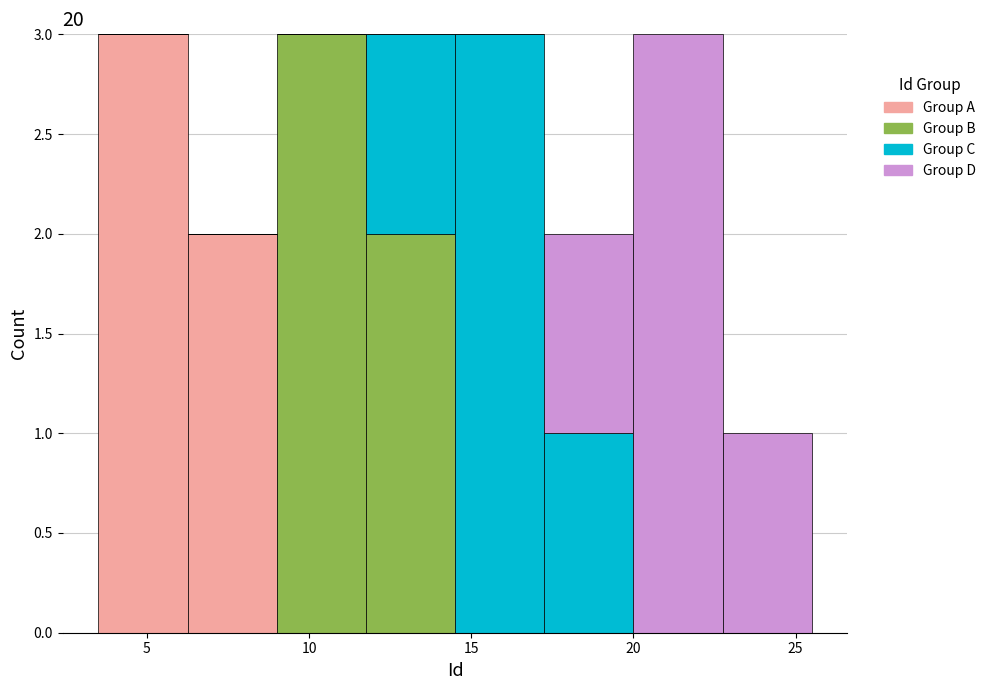

Reading left to right, transcribe this chart: for each stacked bar, give the range it covers on the x-axis and its total height. Neither the bar edges nor the heights are printed on the chart, so give them approximately, as read against the axes.

3.50 to 6.25: 3
6.25 to 9.00: 2
9.00 to 11.75: 3
11.75 to 14.50: 3
14.50 to 17.25: 3
17.25 to 20.00: 2
20.00 to 22.75: 3
22.75 to 25.50: 1